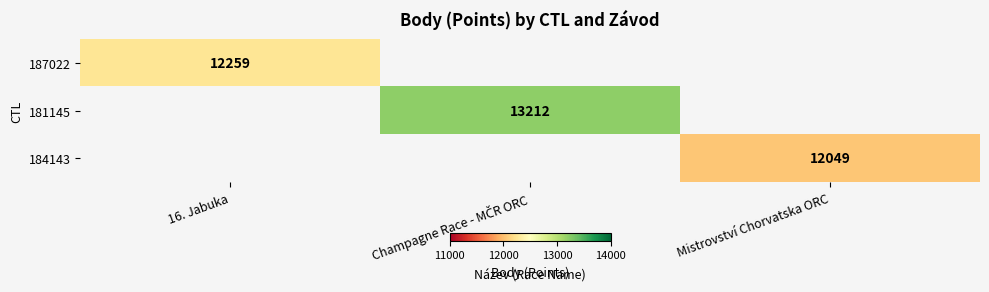

Which has a higher value, 16. Jabuka or Champagne Race - MČR ORC?

Champagne Race - MČR ORC